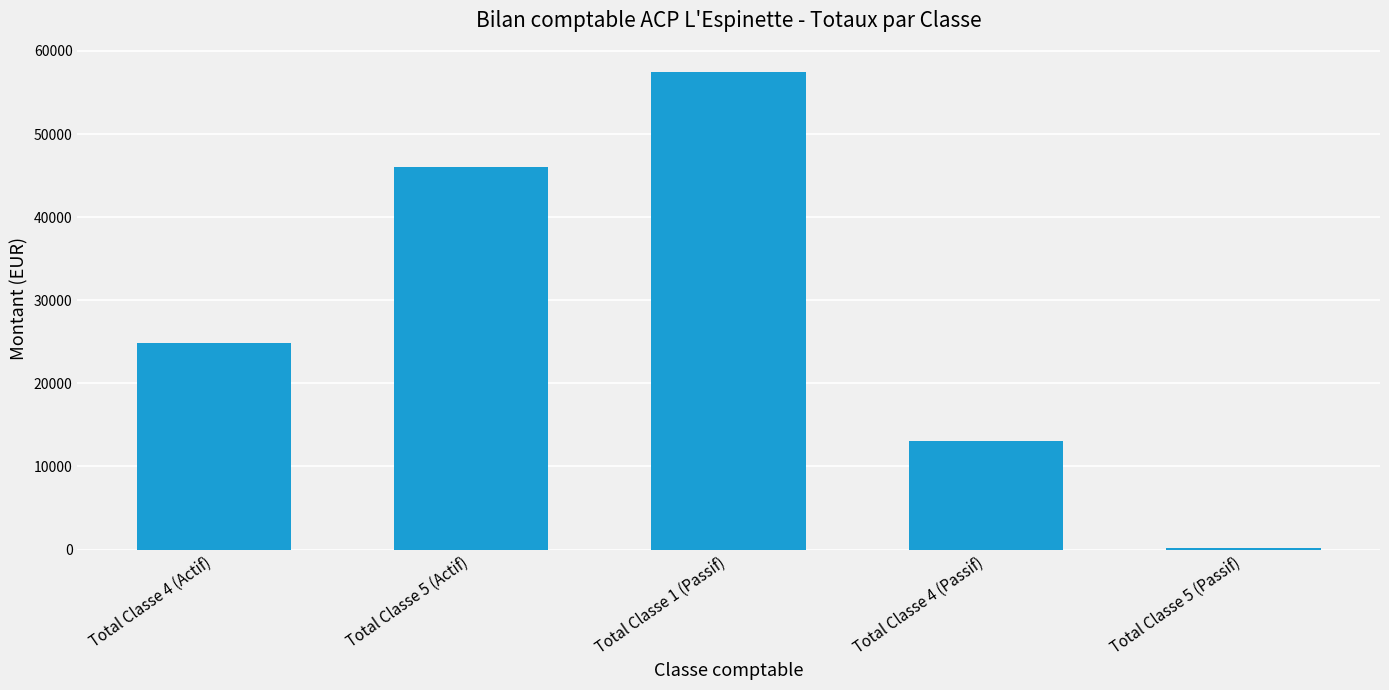

What is the label of the 1st bar from the left?

Total Classe 4 (Actif)